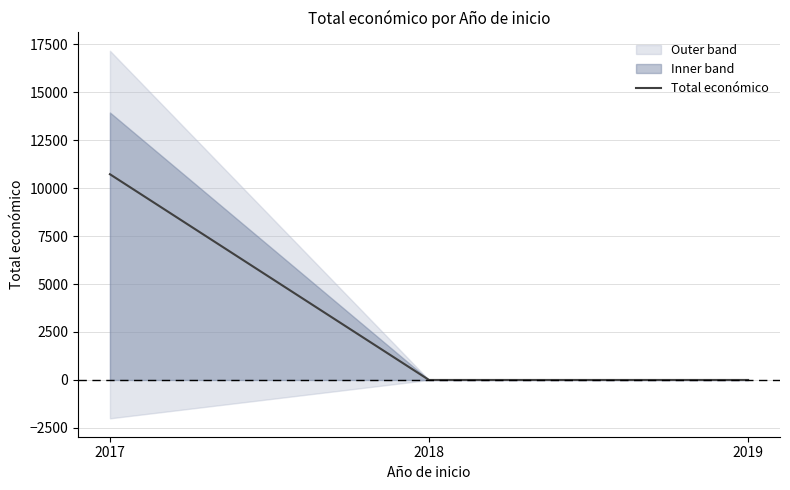

List the labels in order of value, largest first.

2017, 2018, 2019